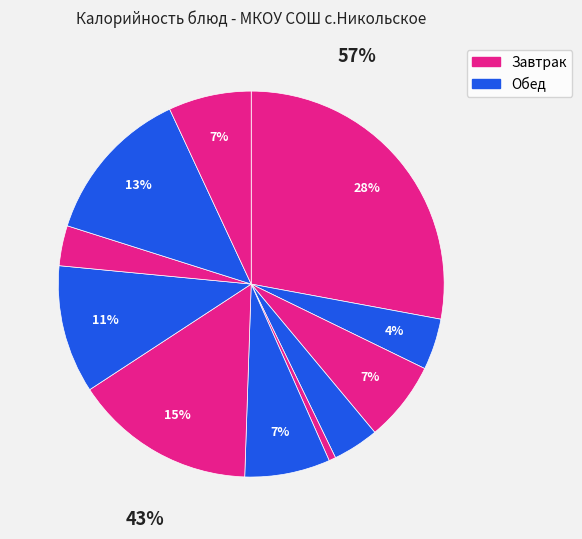

Is there any slice that represents more than half of the pie?

No